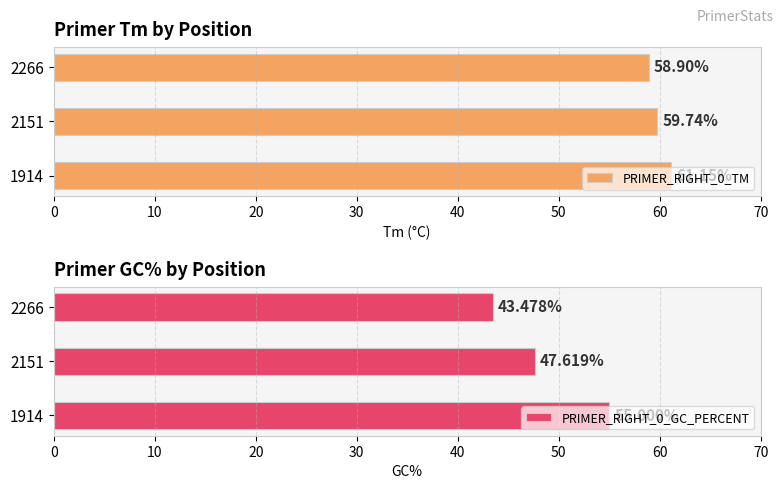

What is the minimum value for PRIMER_RIGHT_0_GC_PERCENT?

43.5